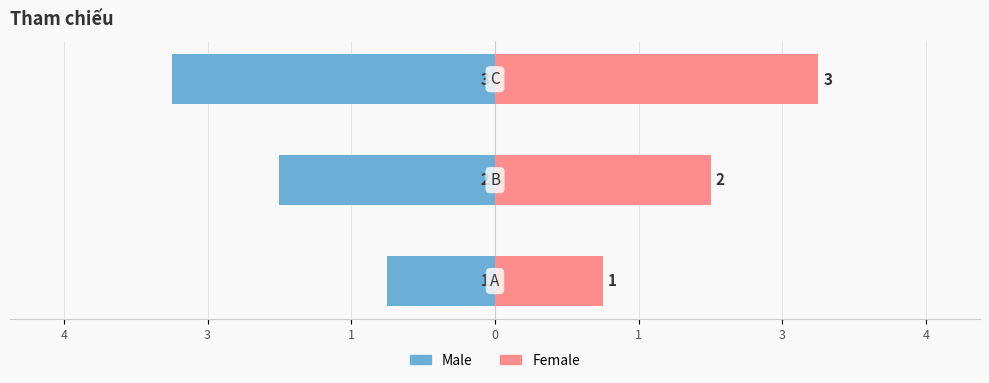

How many categories are shown in the chart?

3